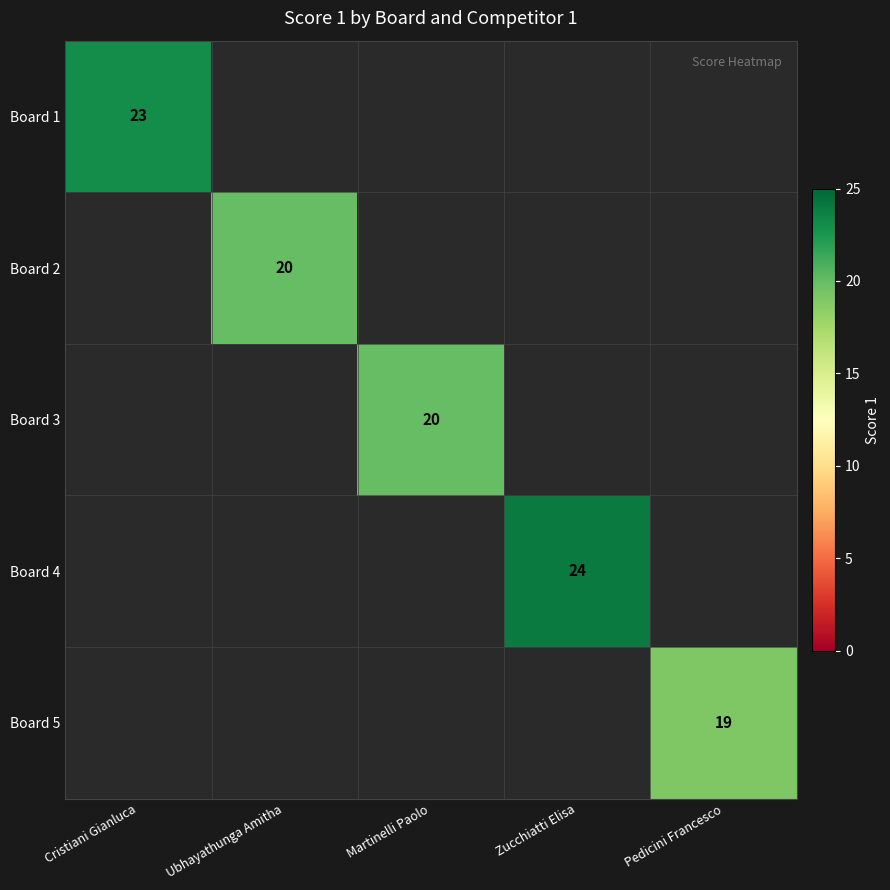

The Board 5 series shows 31 at Pedicini Francesco. True or false?

False